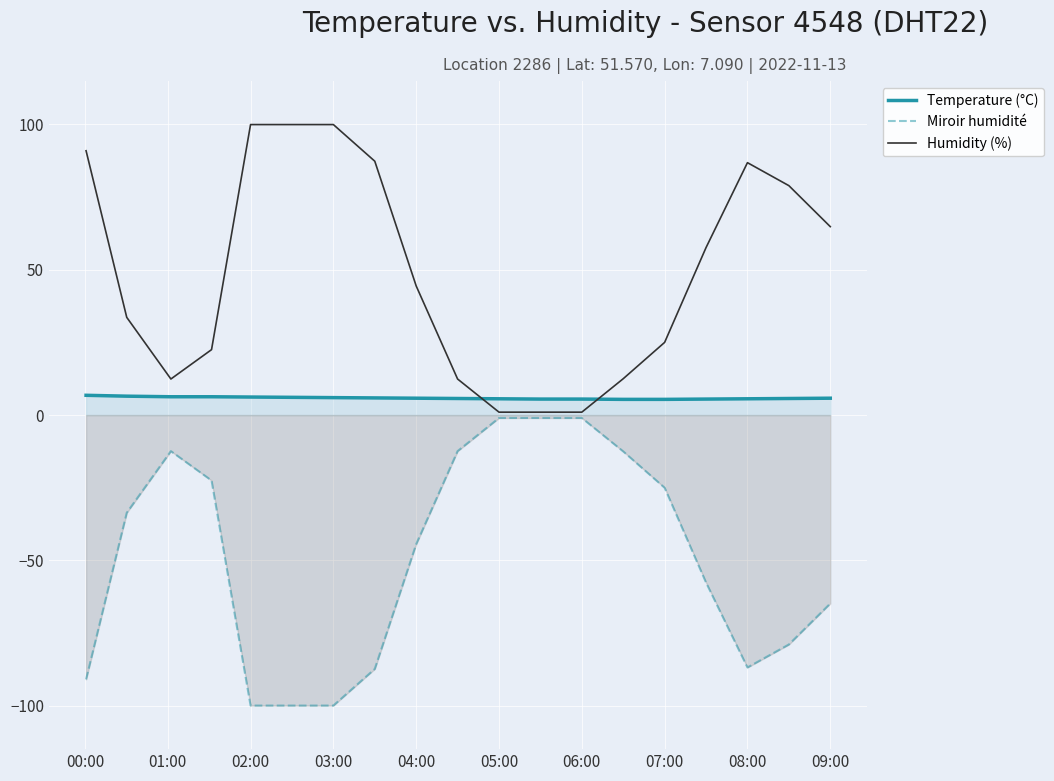

Is the value of Temperature (°C) at 07:00 greater than the value of Miroir humidité at 08:00?

Yes